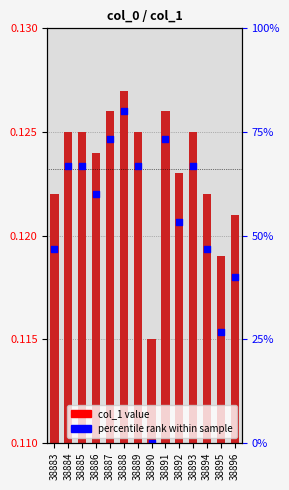

Which series has the largest total across all categories?

col_1